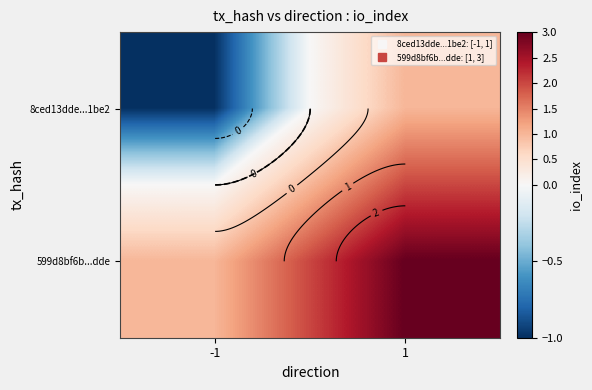

How many positive values does the 8ced13dde...1be2 series have?

1